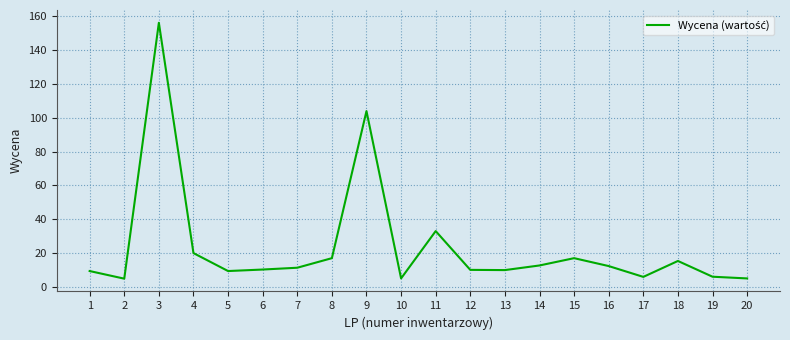

How many values are below 11?

10